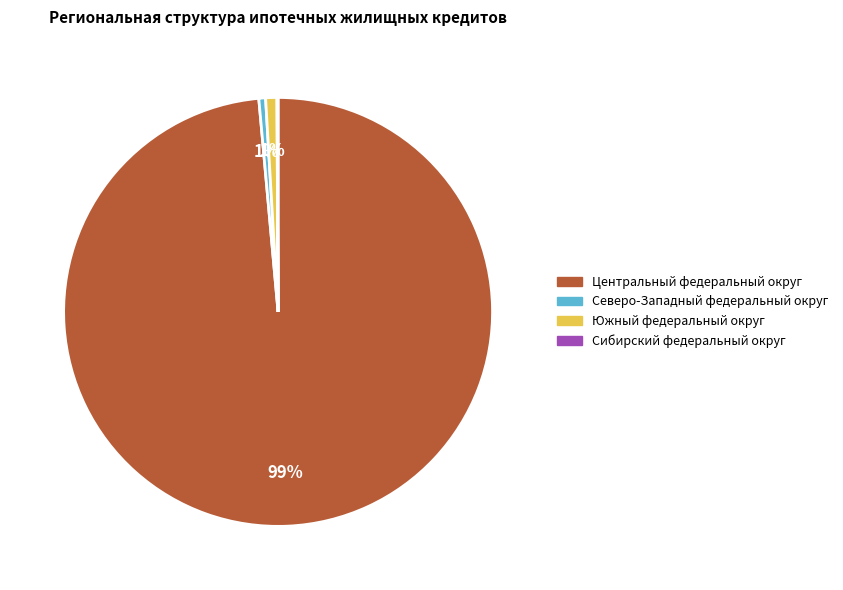

What is the largest slice in the pie chart?

Центральный федеральный округ